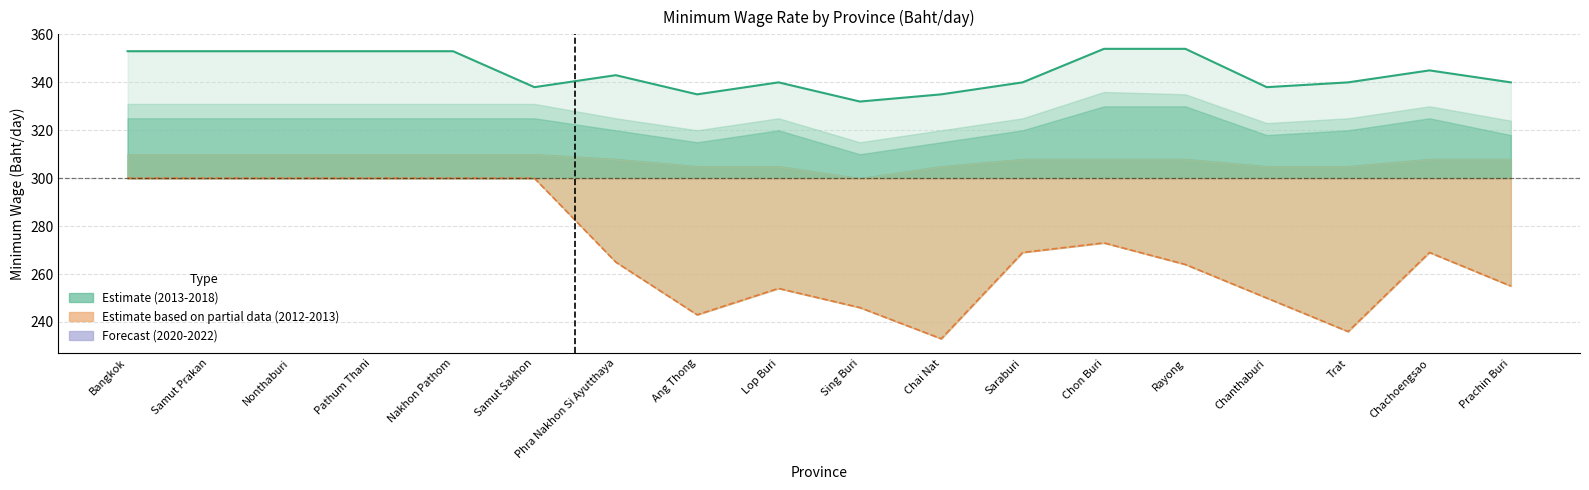

What is the difference between the highest and lowest values at Chachoengsao?

76